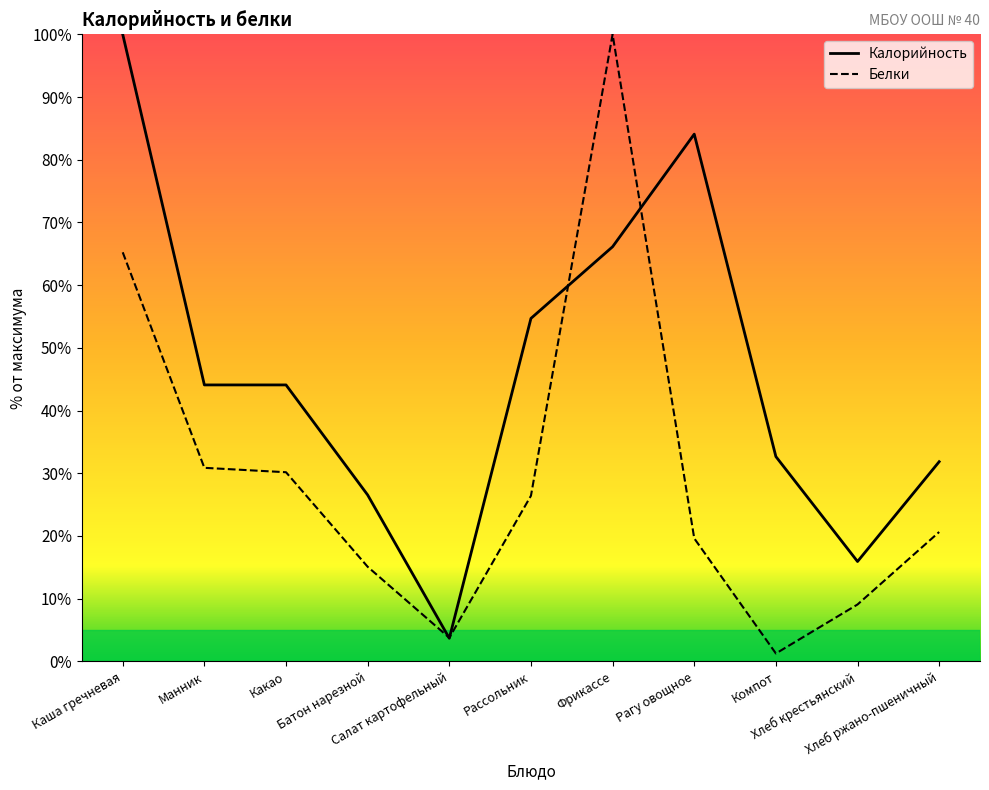

Where do Калорийность and Белки first cross each other?

Батон нарезной and Салат картофельный